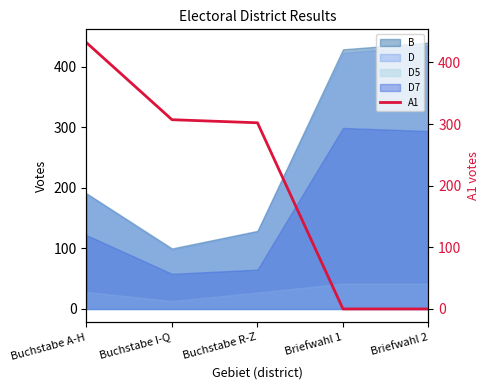

Is the value of D at Buchstabe R-Z greater than the value of D5 at Buchstabe A-H?

Yes